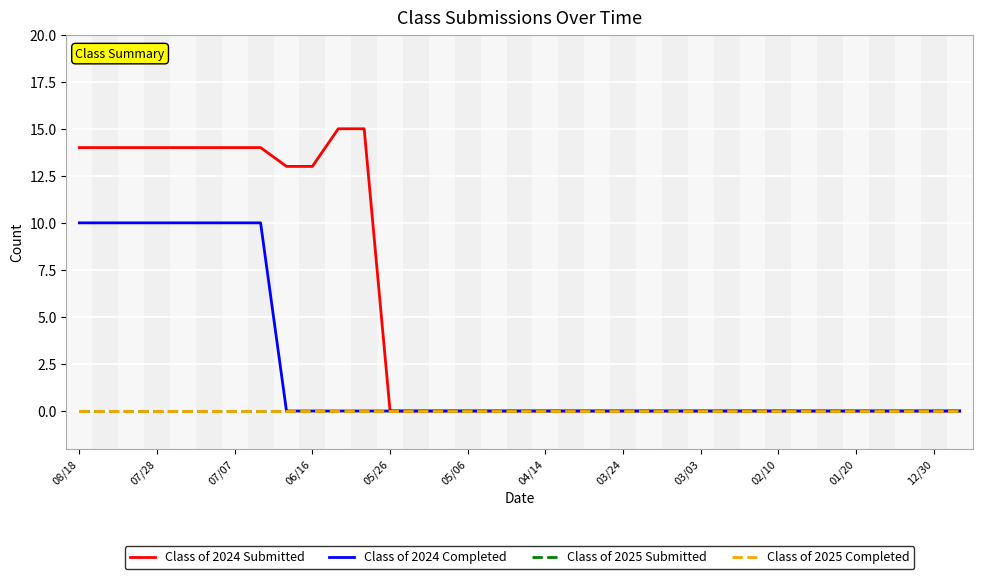

True or false: Class of 2025 Submitted and Class of 2024 Submitted intersect in this chart.

False